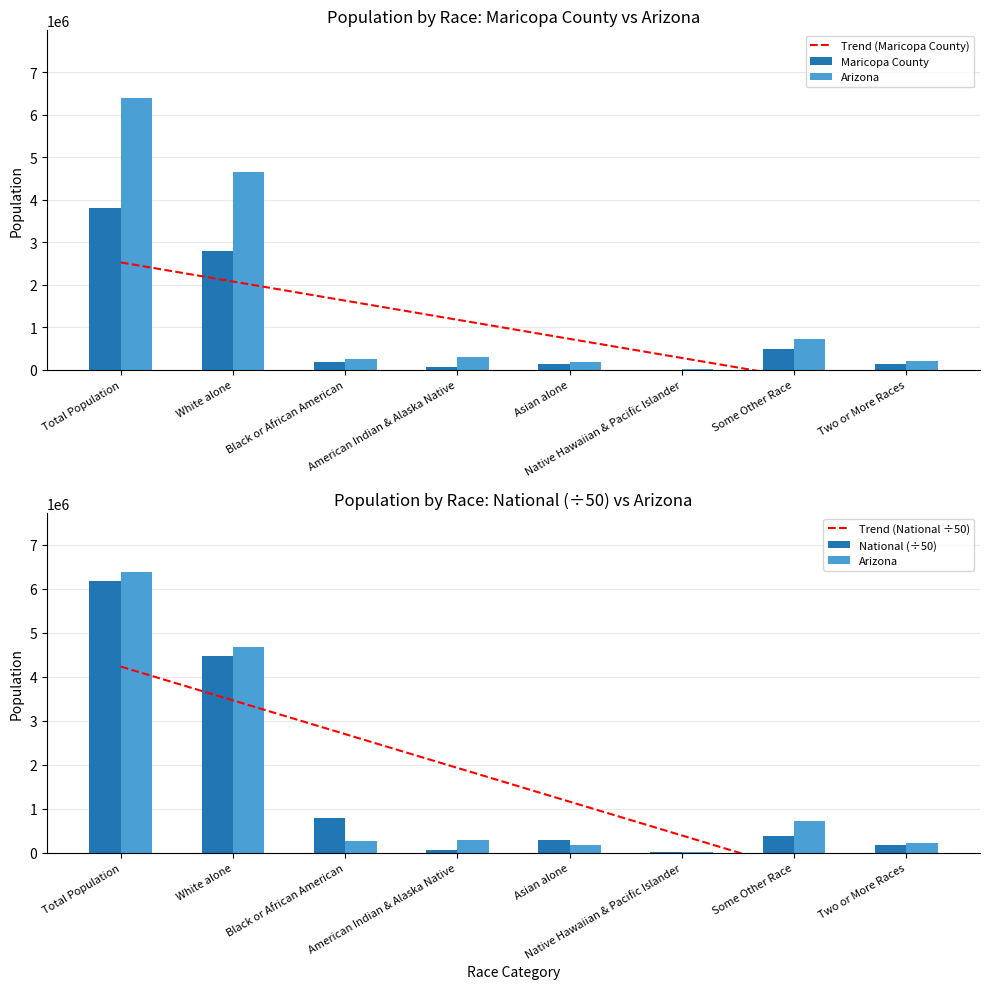

What is the difference between the Trend (Maricopa County) values at Black or African American and Native Hawaiian & Pacific Islander?

1349182.6